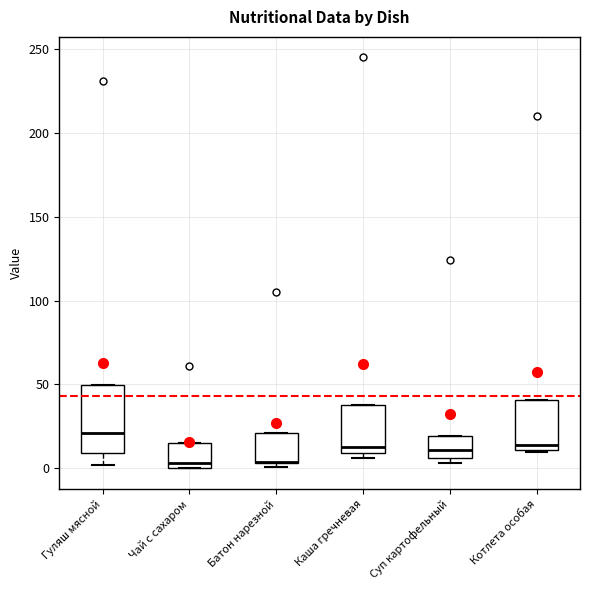

Which box is the tallest, from its lower edge to its upper edge?

Гуляш мясной